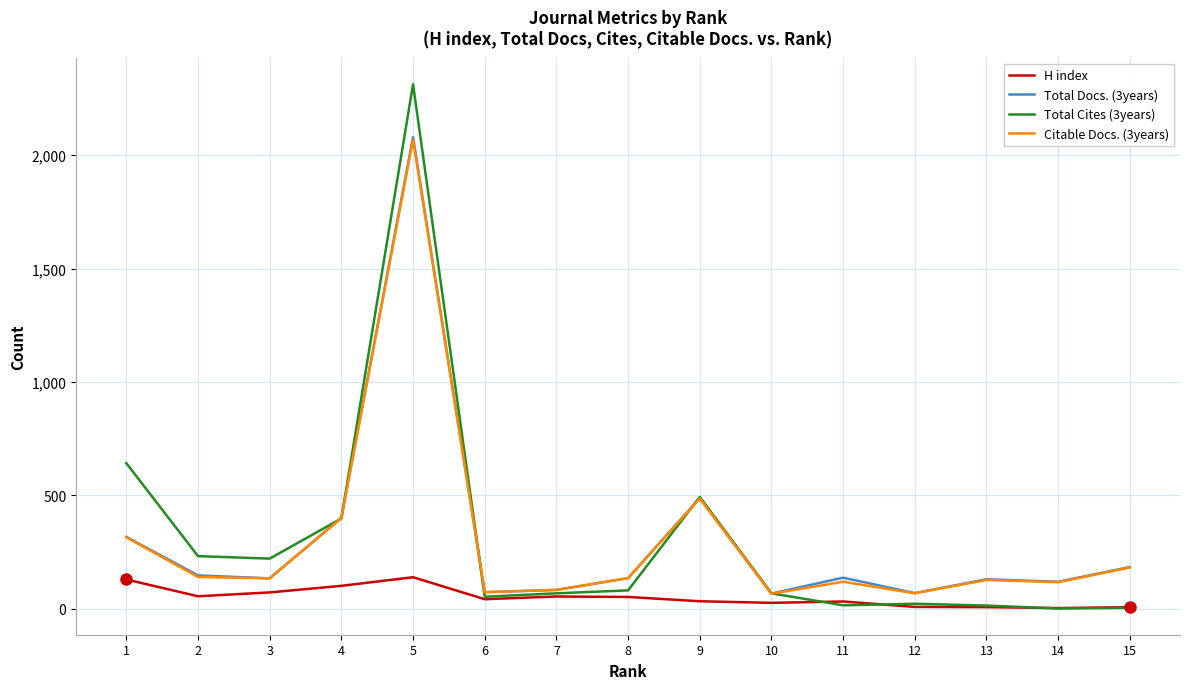

At which category is the sum across all series the highest?

5